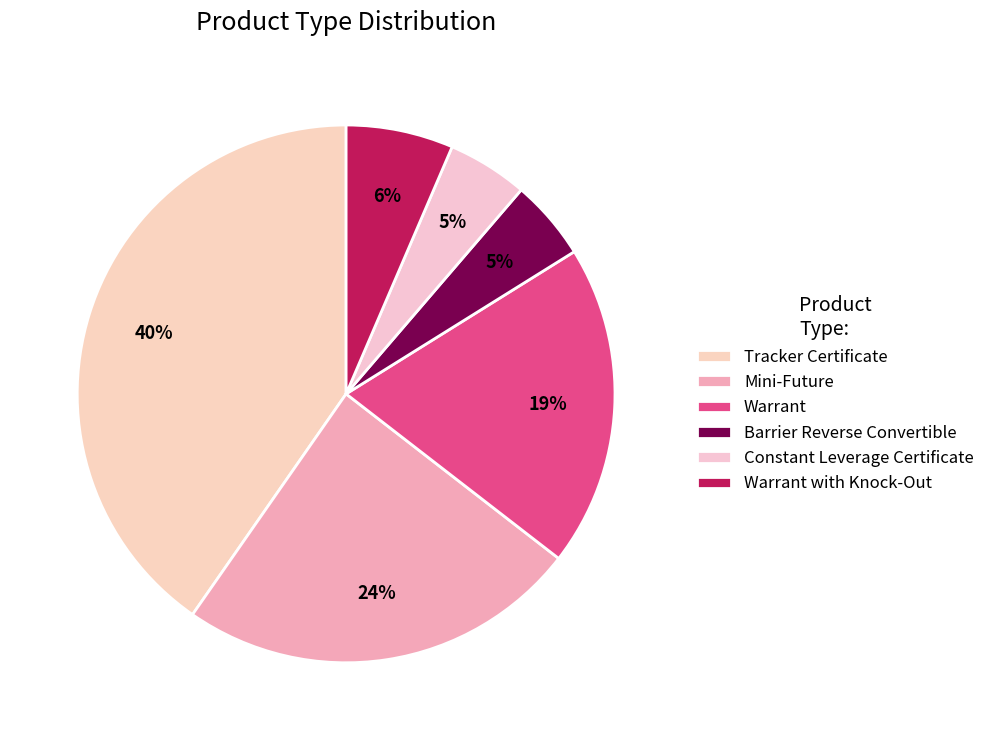

Does Barrier Reverse Convertible represent more than half of the total?

No